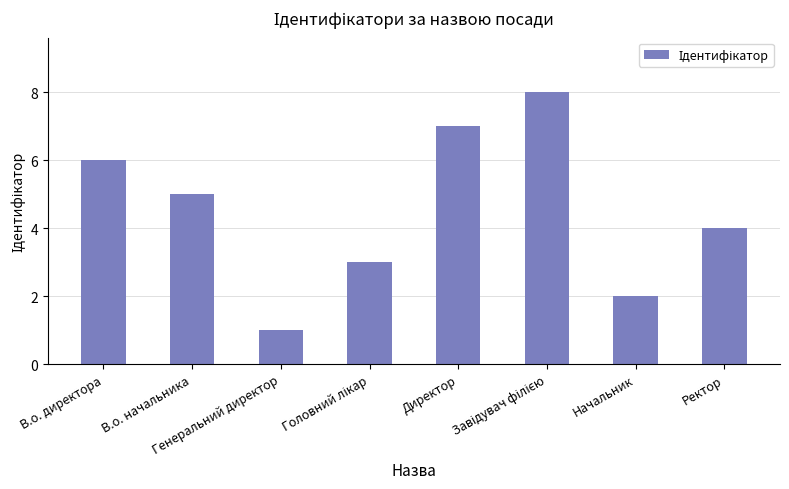

What is the maximum value shown in the chart?

8